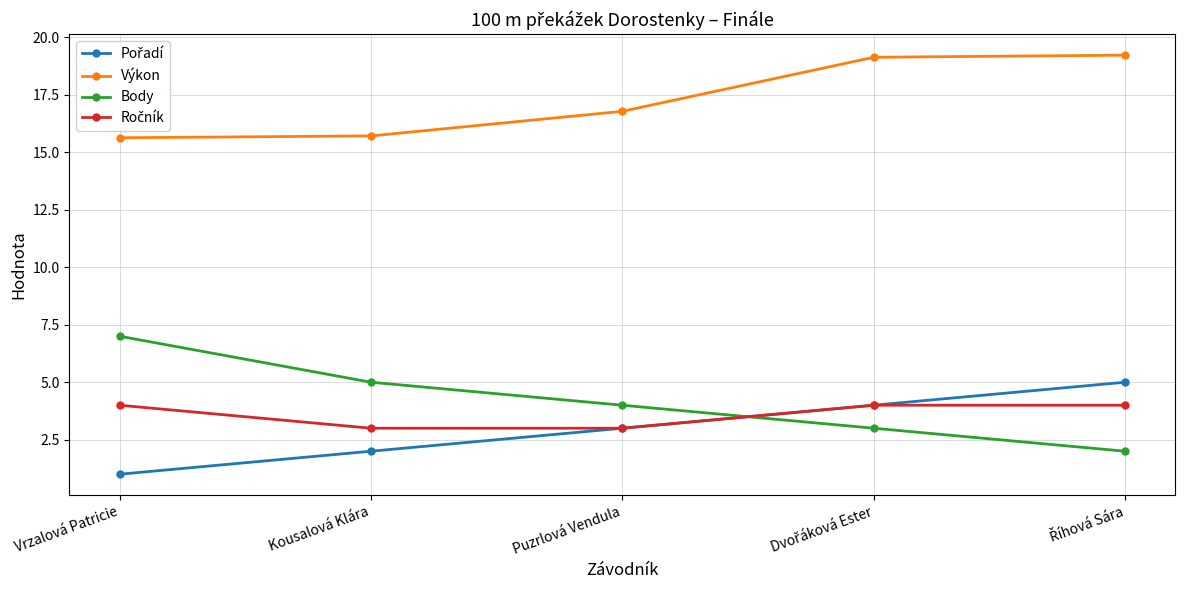

At how many categories does at least one series exceed 15?

5